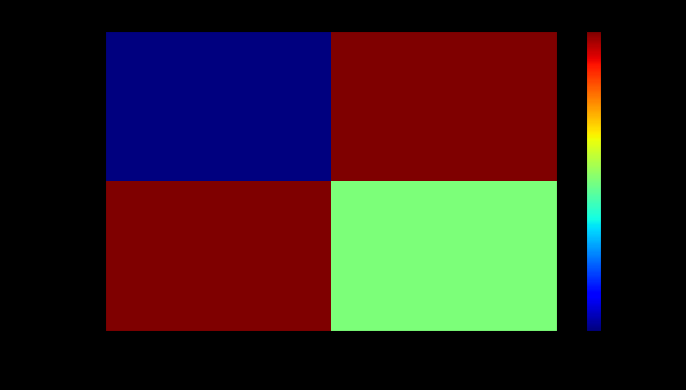

Reading left to right, what are all the values shown in this chart?

670fc002...: -1=-1	1=1
ef334b1c...: -1=1	1=0